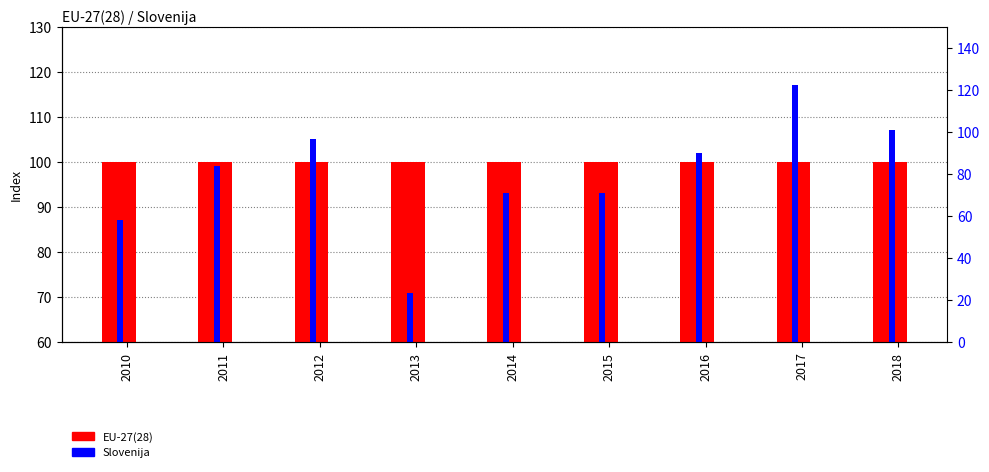

Reading right to left, list all the values displayed in this chart.

EU-27(28): 100	100	100	100	100	100	100	100	100
Slovenija: 107	117	102	93	93	71	105	99	87